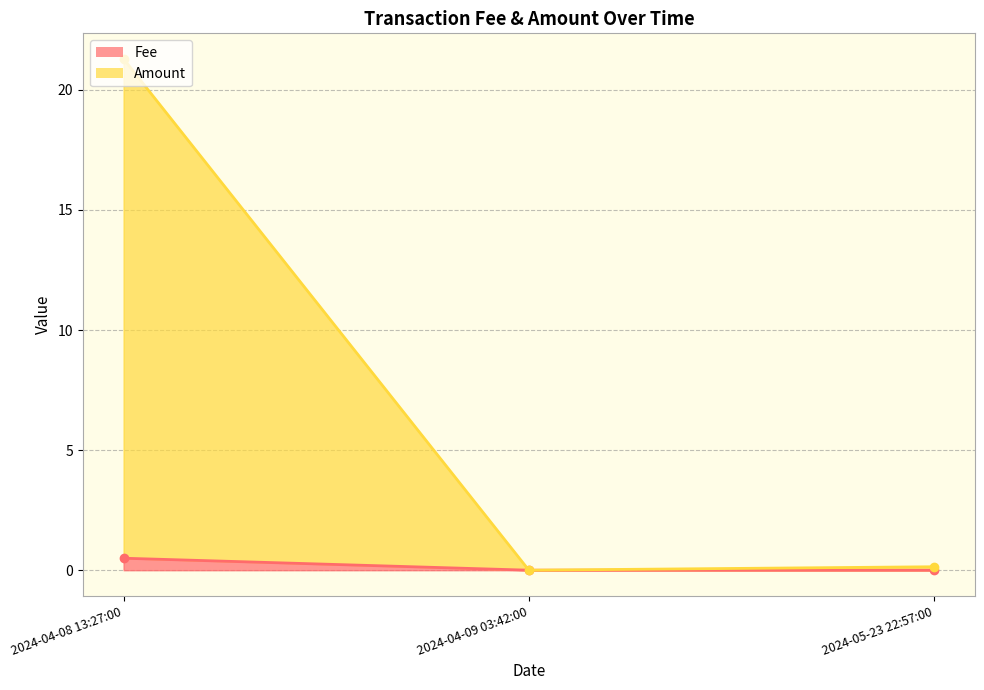

Reading left to right, transcribe all the data shown in this chart.

Fee: 2024-05-23 22:57:00=0.0	2024-04-09 03:42:00=0.0	2024-04-08 13:27:00=0.5
Amount: 2024-05-23 22:57:00=0.1	2024-04-09 03:42:00=0.0	2024-04-08 13:27:00=20.8